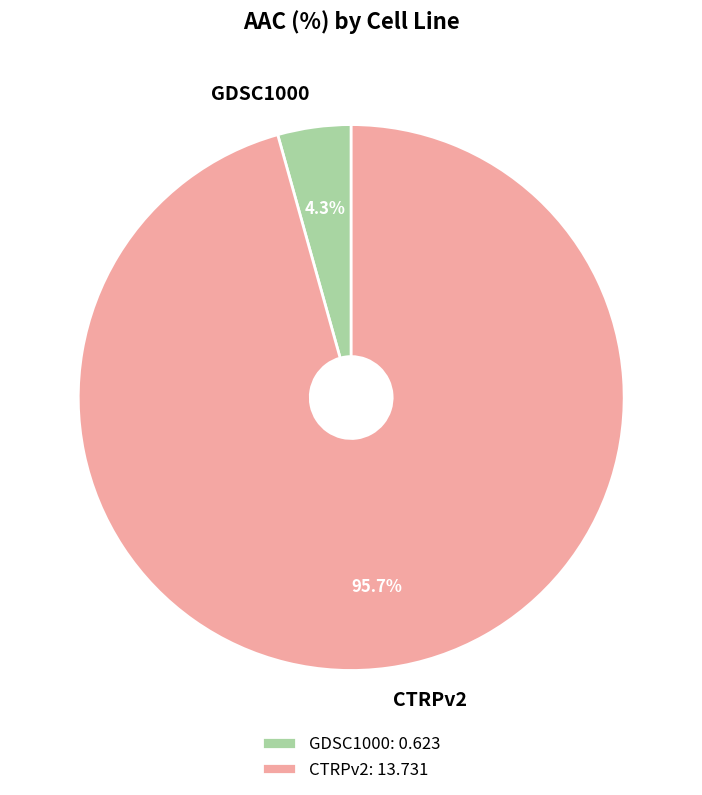

To the nearest percent, what percentage of the pie is CTRPv2?

96%